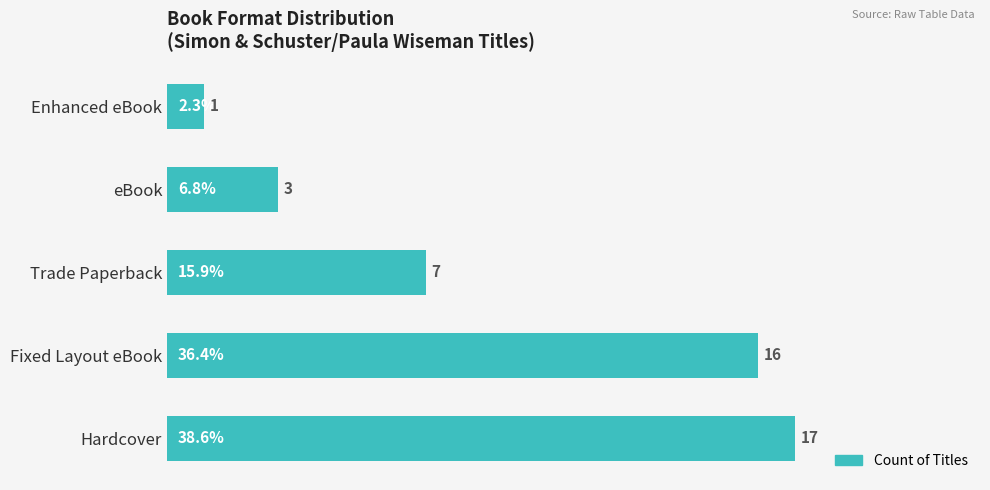

The chart shows a value of 1 at Enhanced eBook. True or false?

True